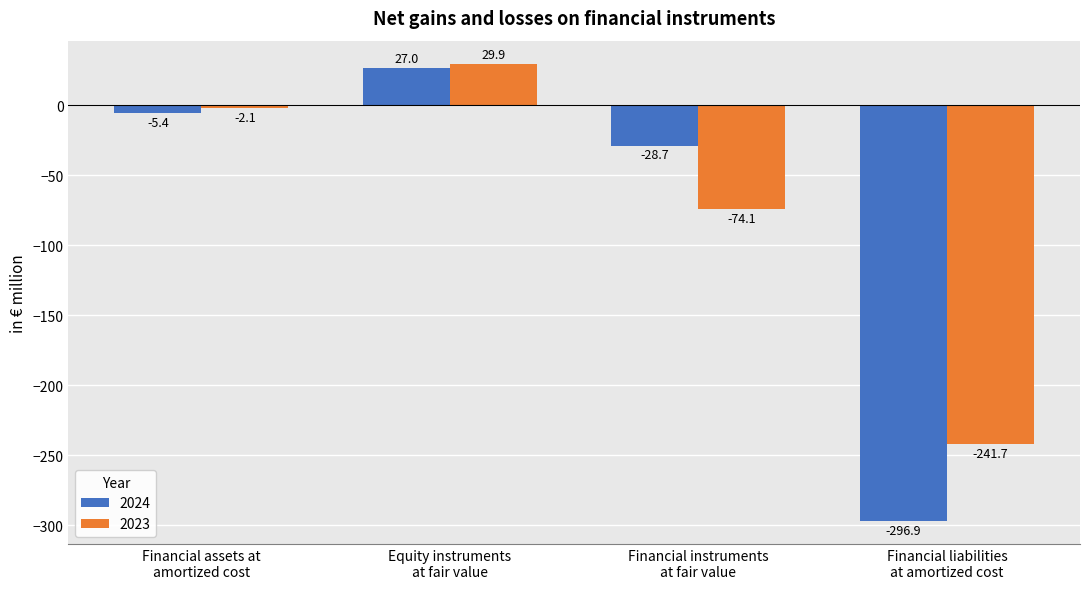

Does the chart contain stacked bars?

No